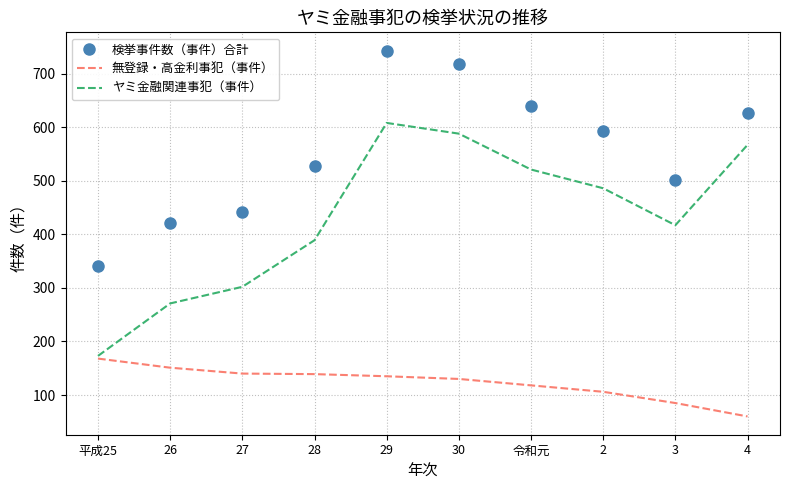

Is the value of 検挙事件数（事件）合計 at 30 greater than the value of ヤミ金融関連事犯（事件） at 29?

Yes